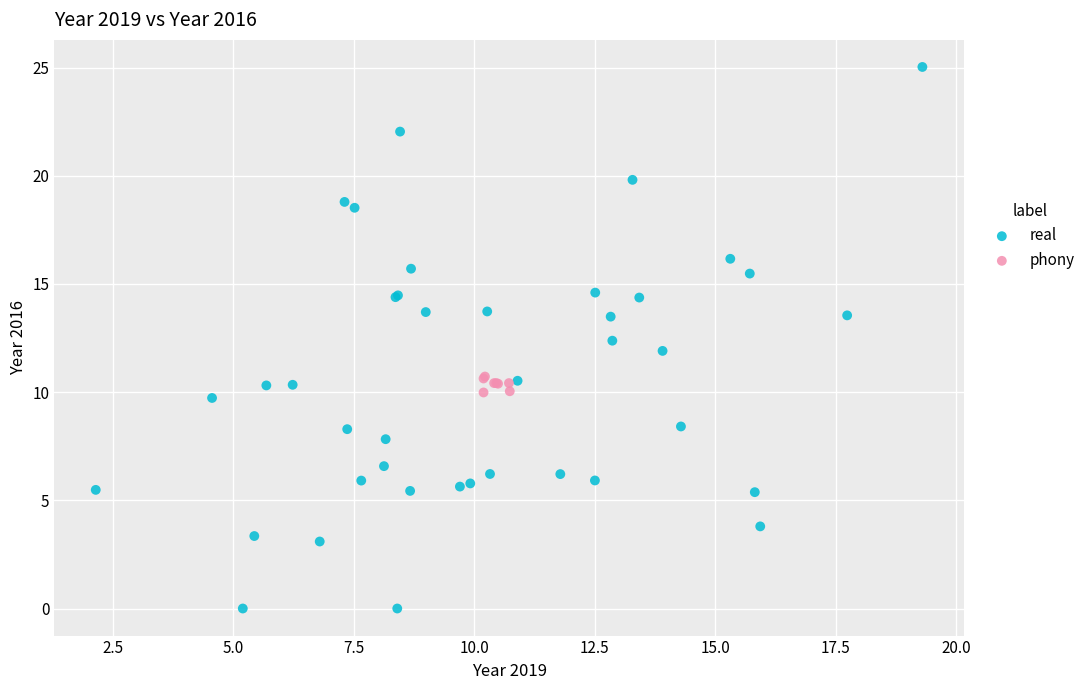

Which series reaches the maximum Y coordinate?

real